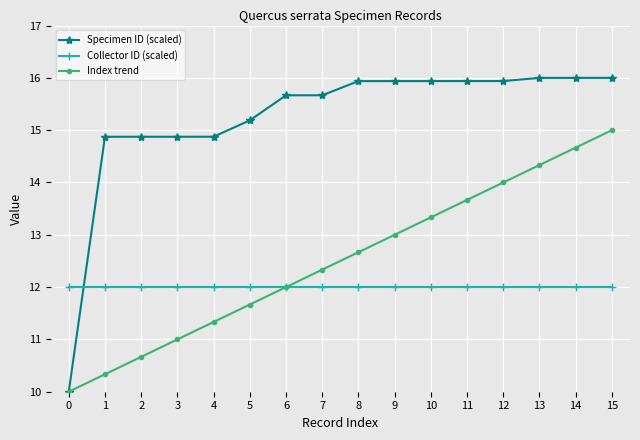

What is the value of the Index trend point at the 9th from the left?

12.7